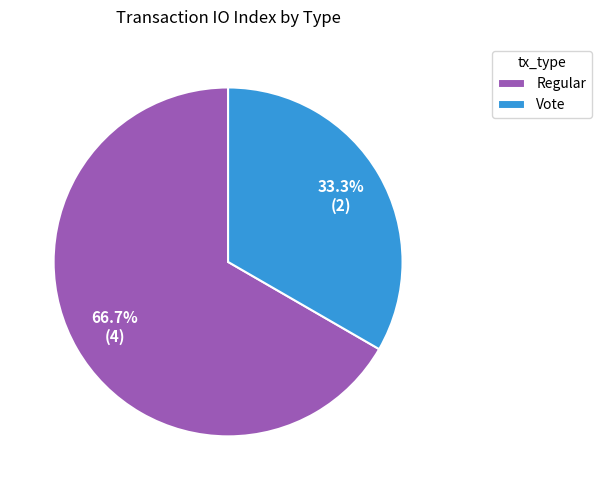

Rank the categories by value from highest to lowest.

Regular, Vote